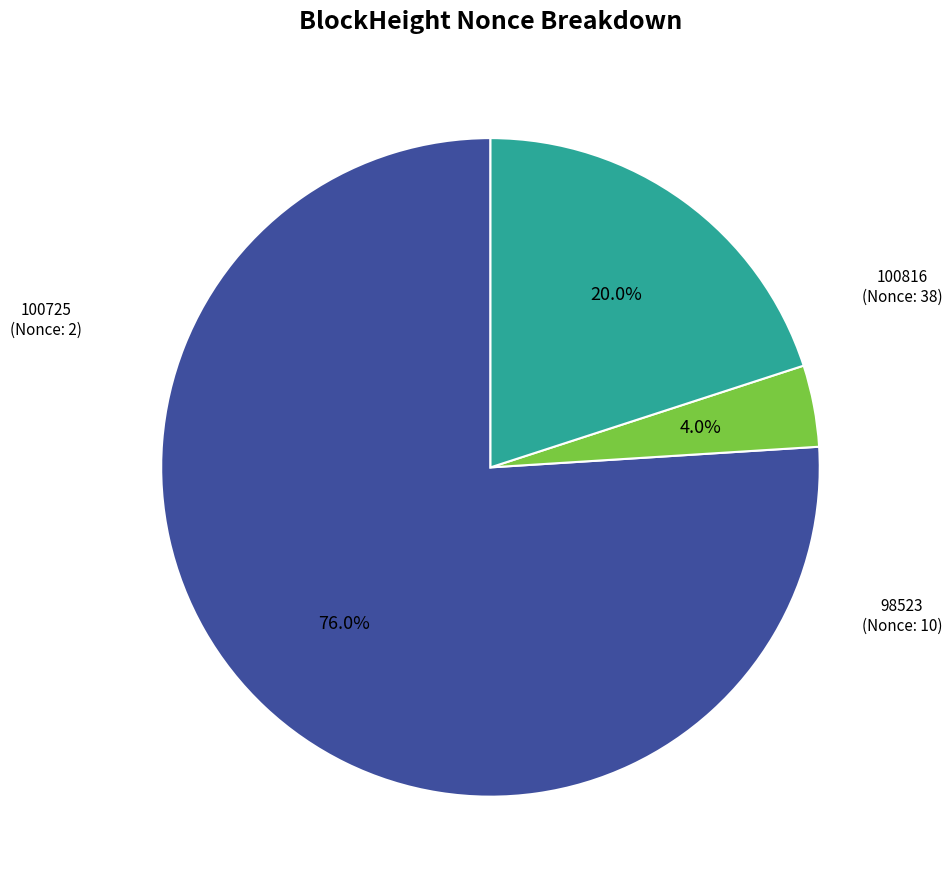

What percentage do 98523 and 100725 together represent?

24.0%